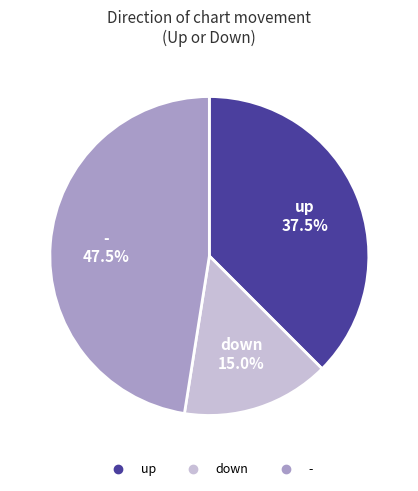

Count the number of slices in the pie.

3